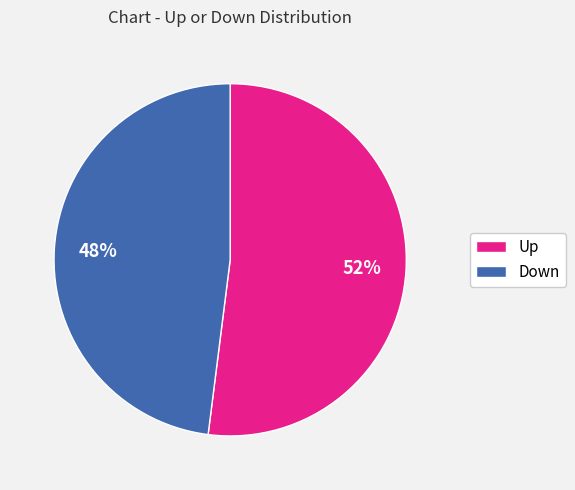

To the nearest percent, what is the average slice percentage?

50%